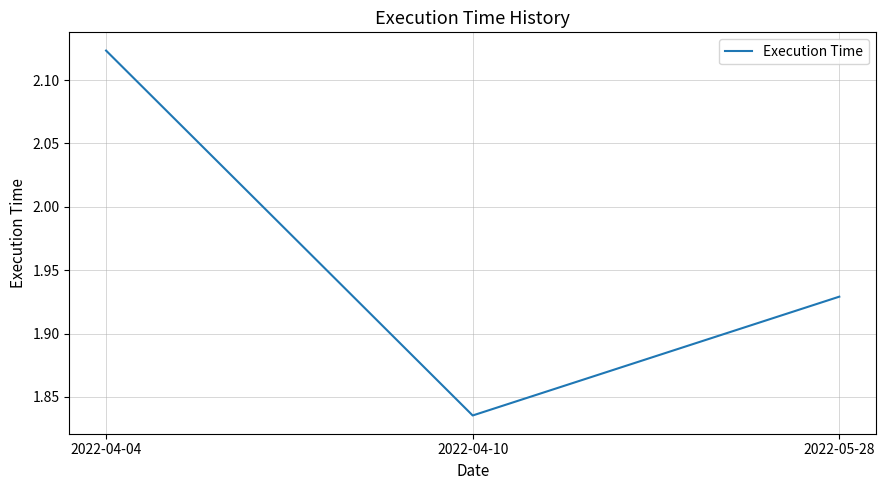

Is it true that the value at 2022-04-04 is 3.0?

False